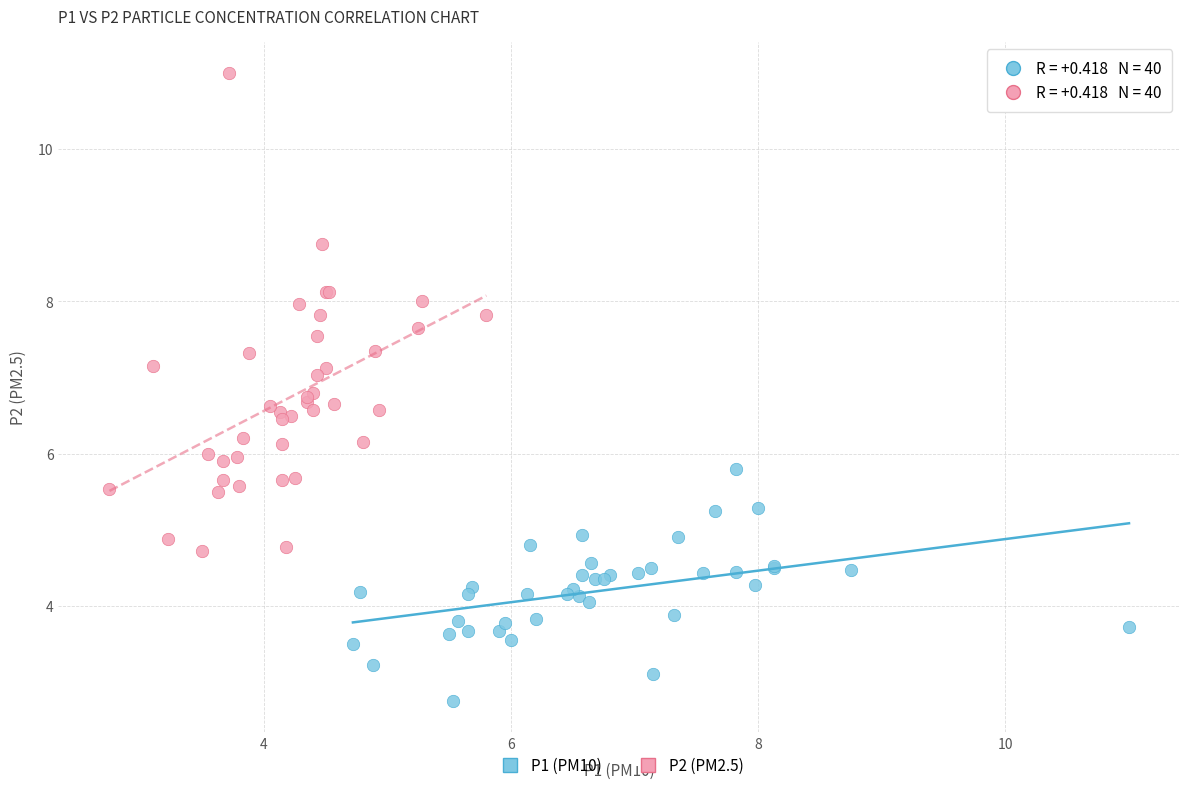

Which series has the largest Y range (max minus min)?

P2 (PM2.5)